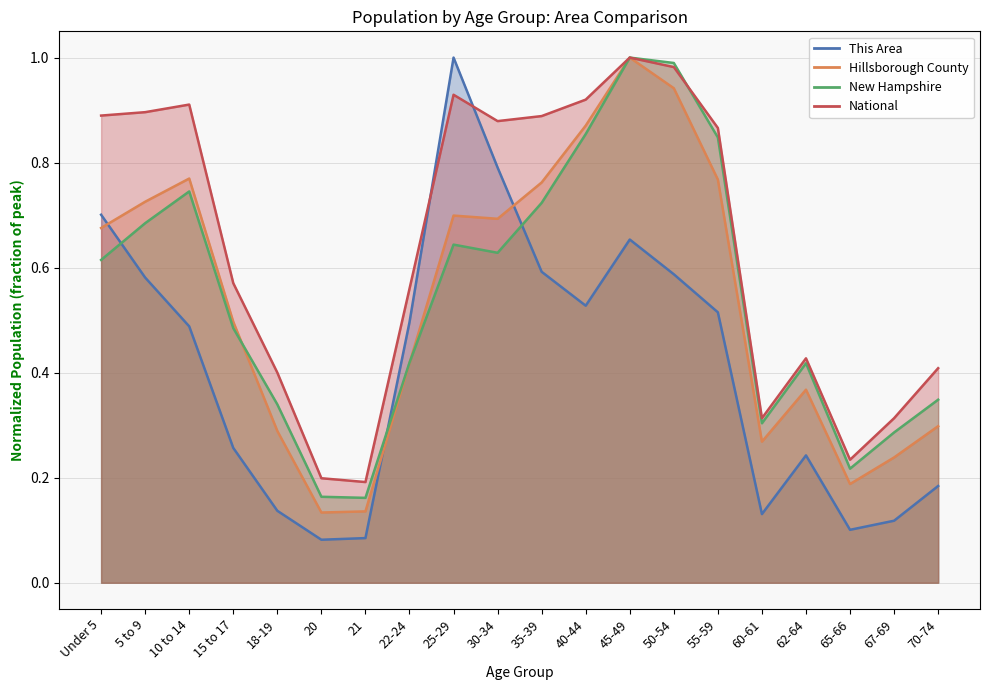

Where is the first local minimum for New Hampshire?

21